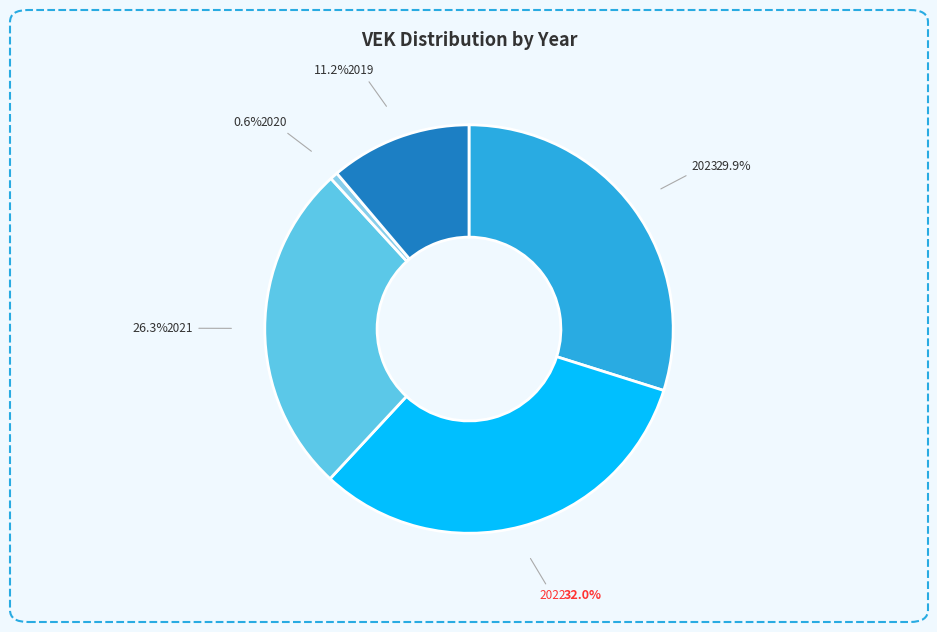

Is there any slice that represents more than half of the pie?

No